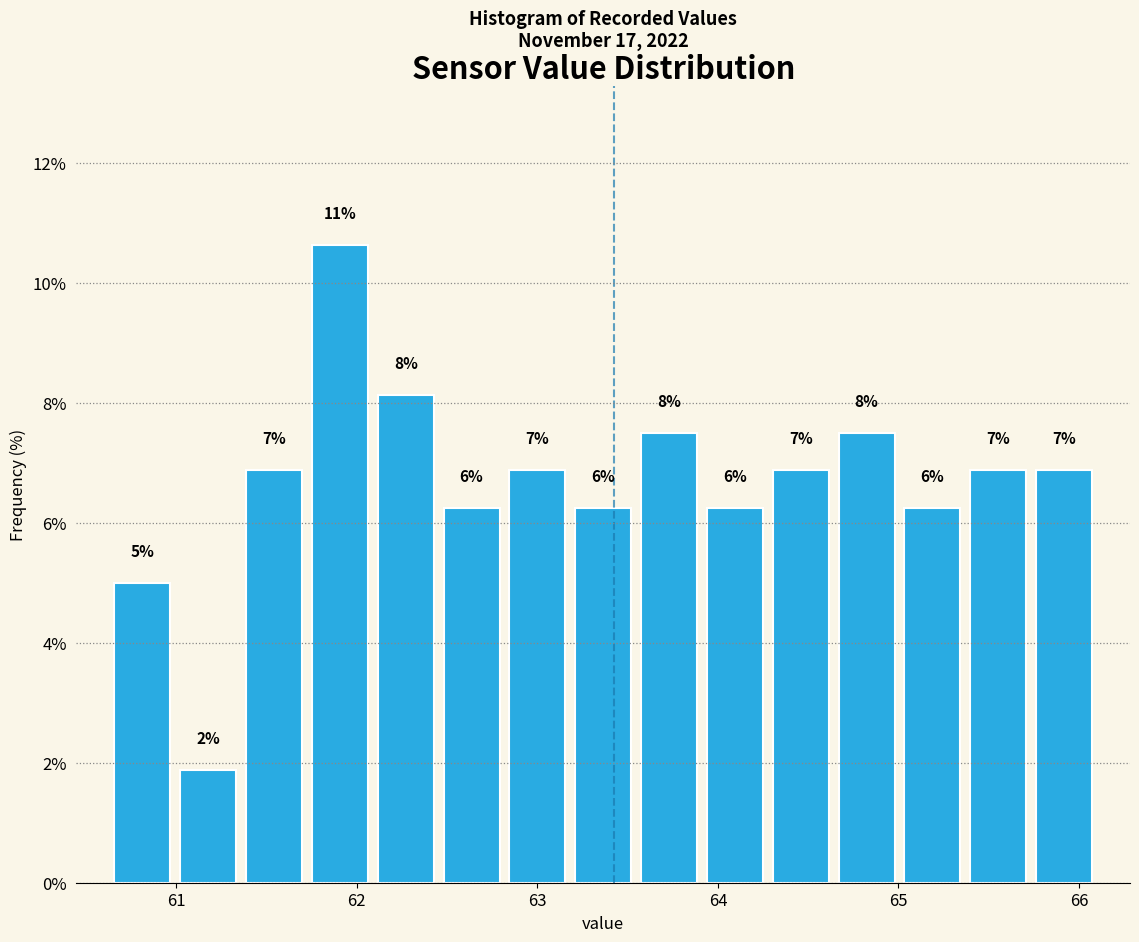

Around what value on the x-axis is the tallest bar? Give the approximate position of its centre, as read against the axis.

61.9